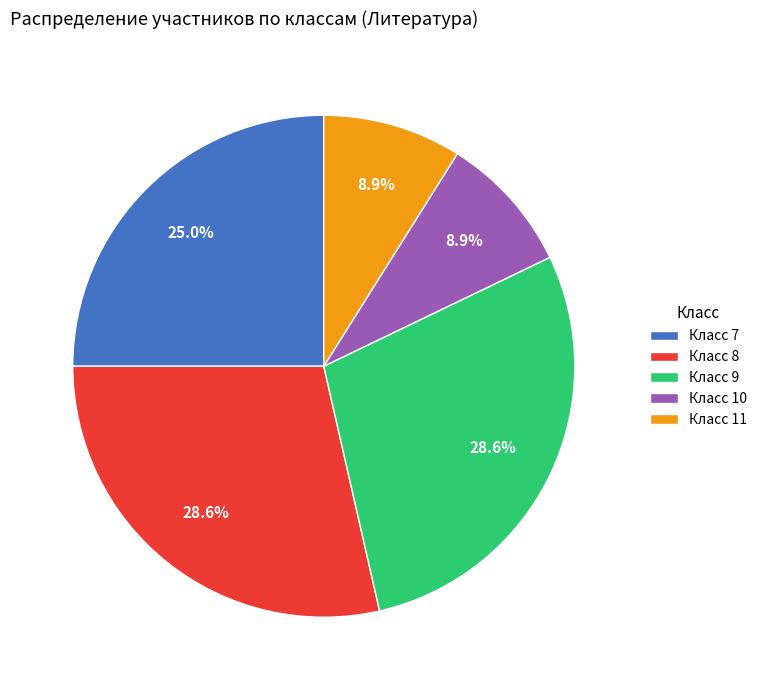

How many slices are in this pie chart?

5